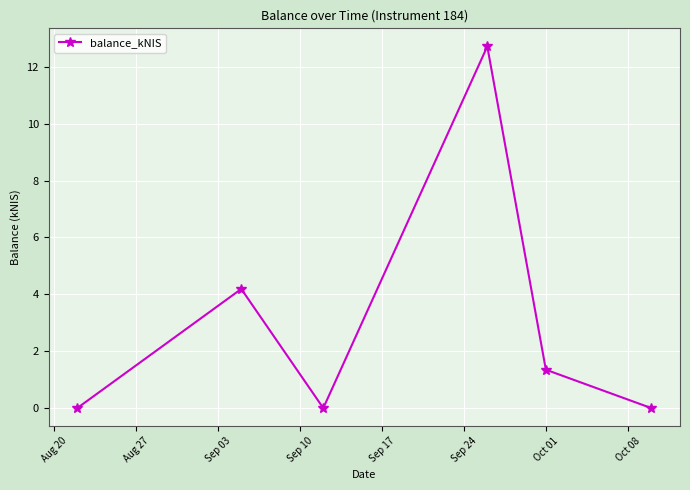

How many points are higher than both their immediate neighbors (excluding endpoints)?

2